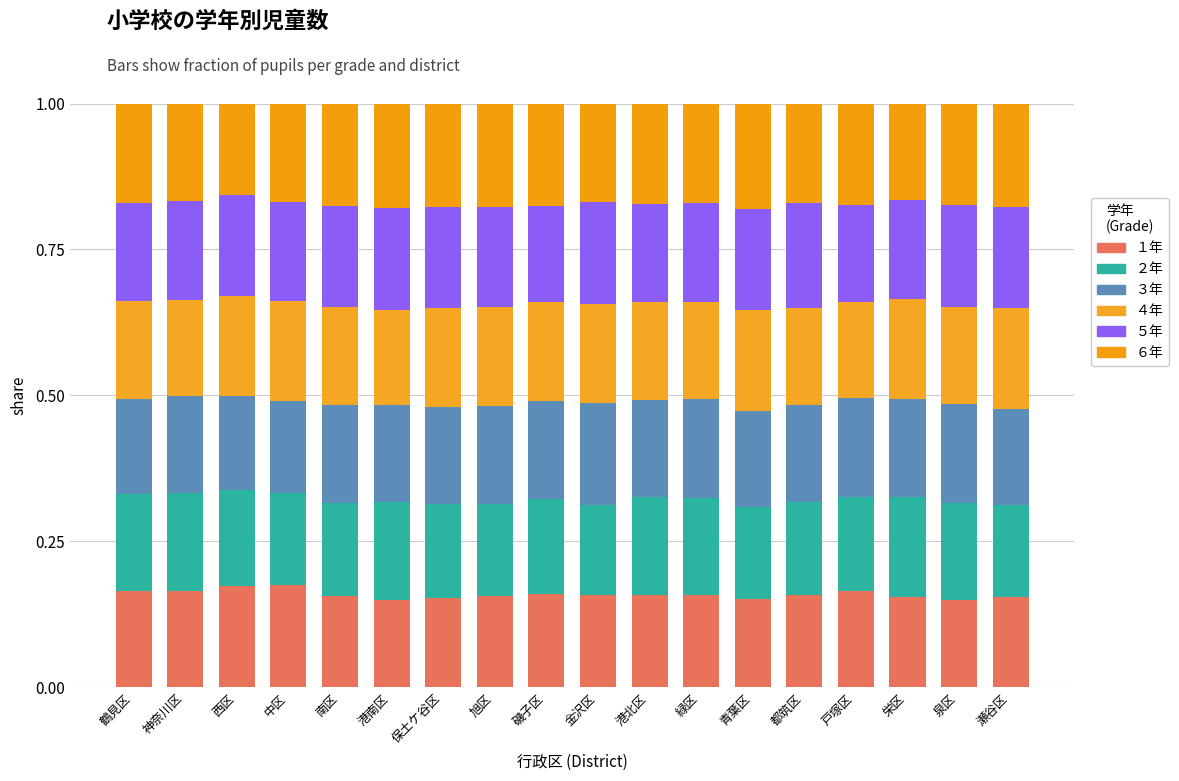

Which series has the largest total across all categories?

６年